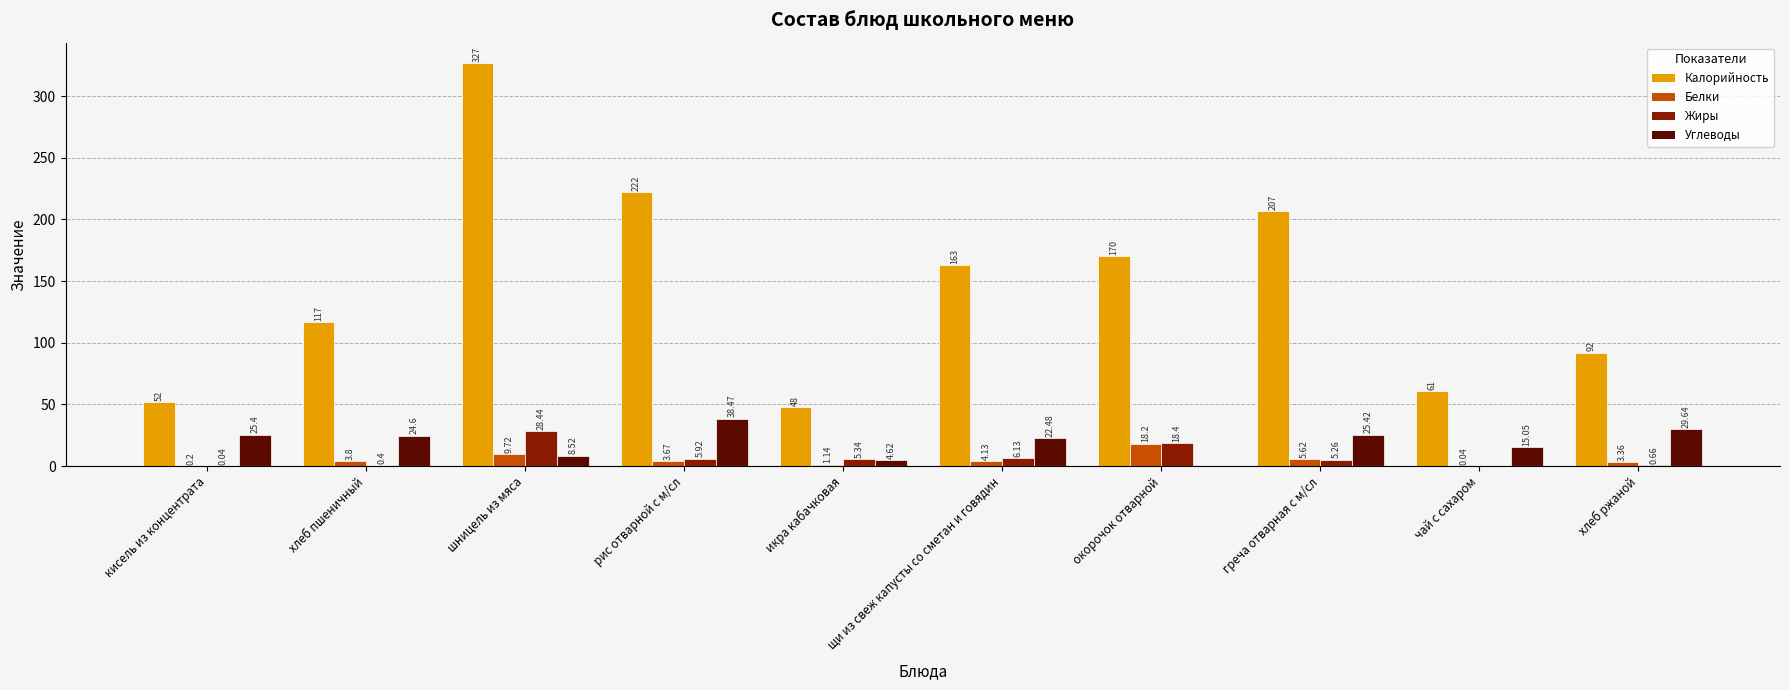

Which label corresponds to the largest value in the chart?

шницель из мяса